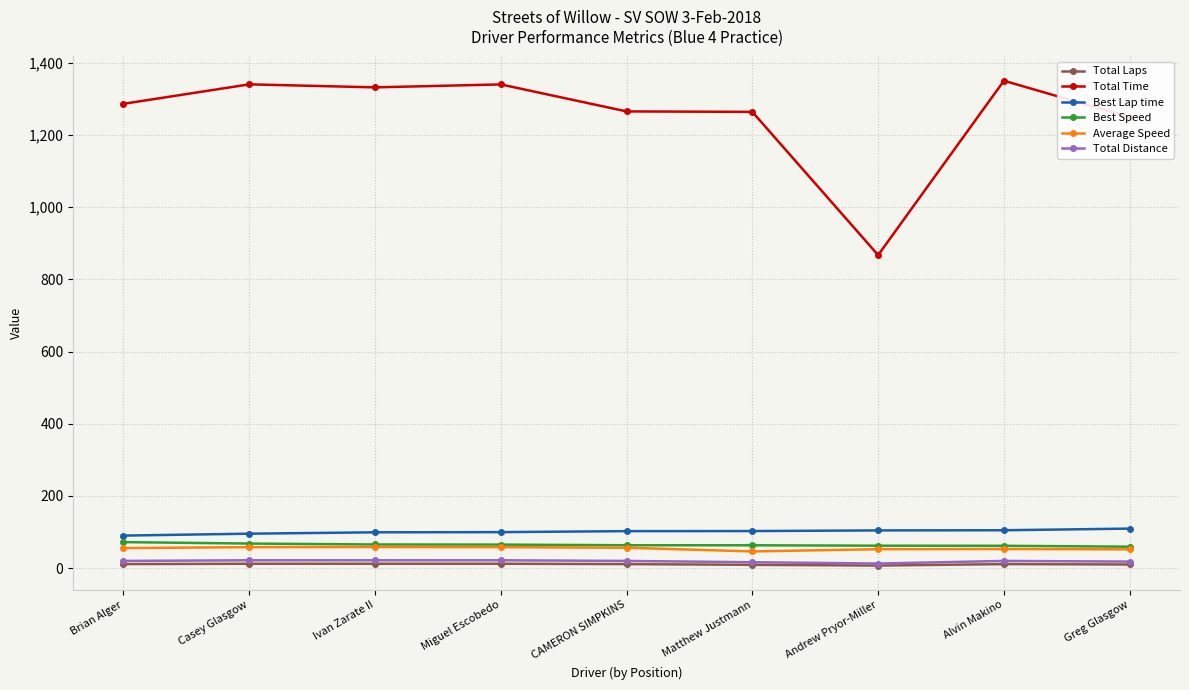

Which series has the widest spread of values?

Total Time